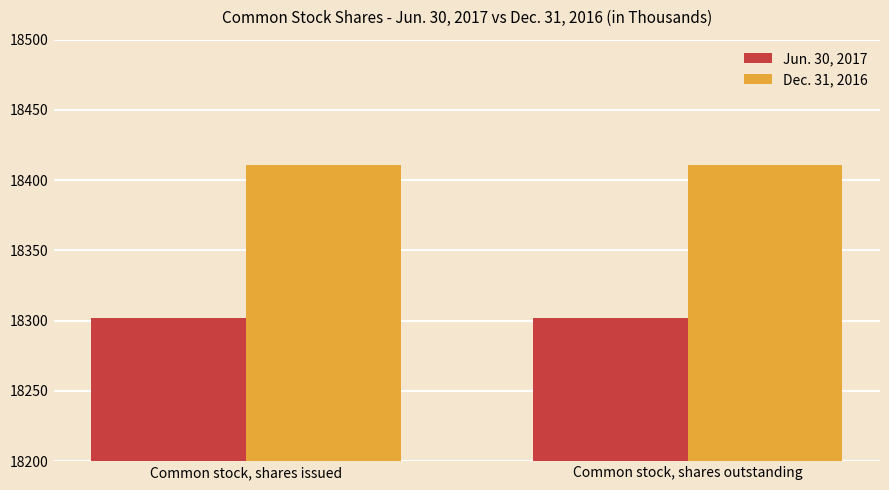

List the series in order of their peak value, highest first.

Dec. 31, 2016, Jun. 30, 2017